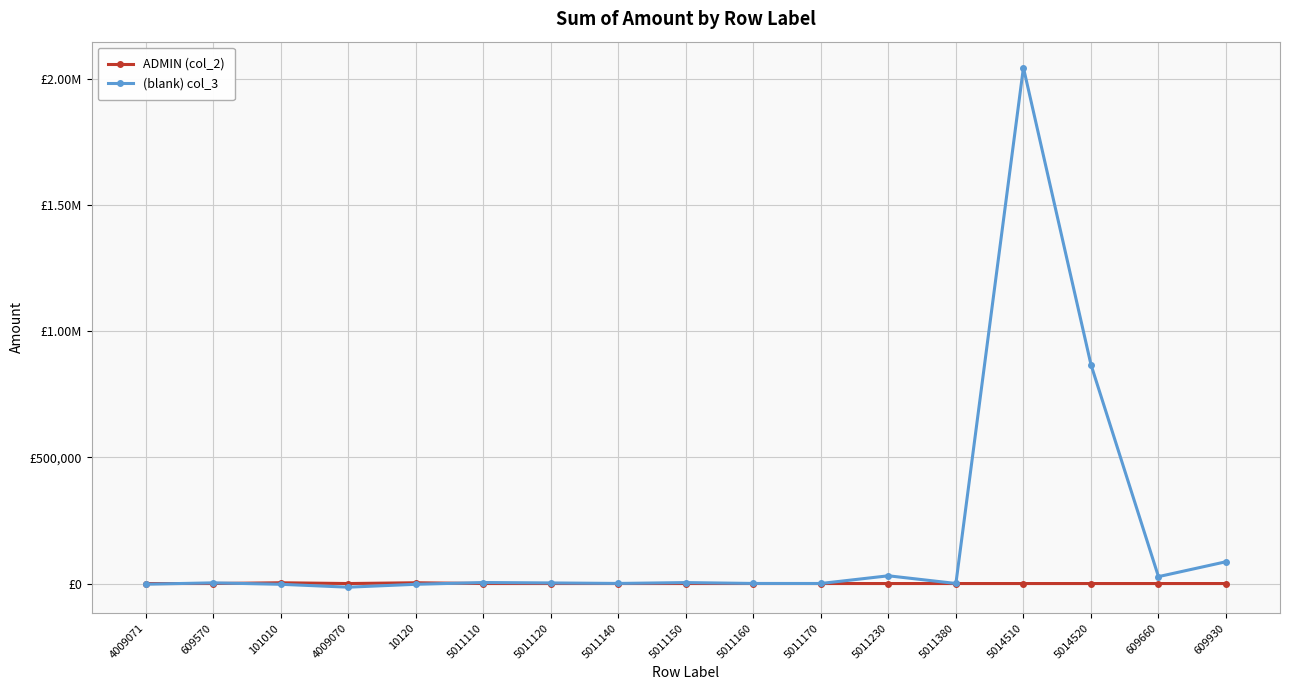

What is the value of the (blank) col_3 point at the 15th from the left?

868381.7